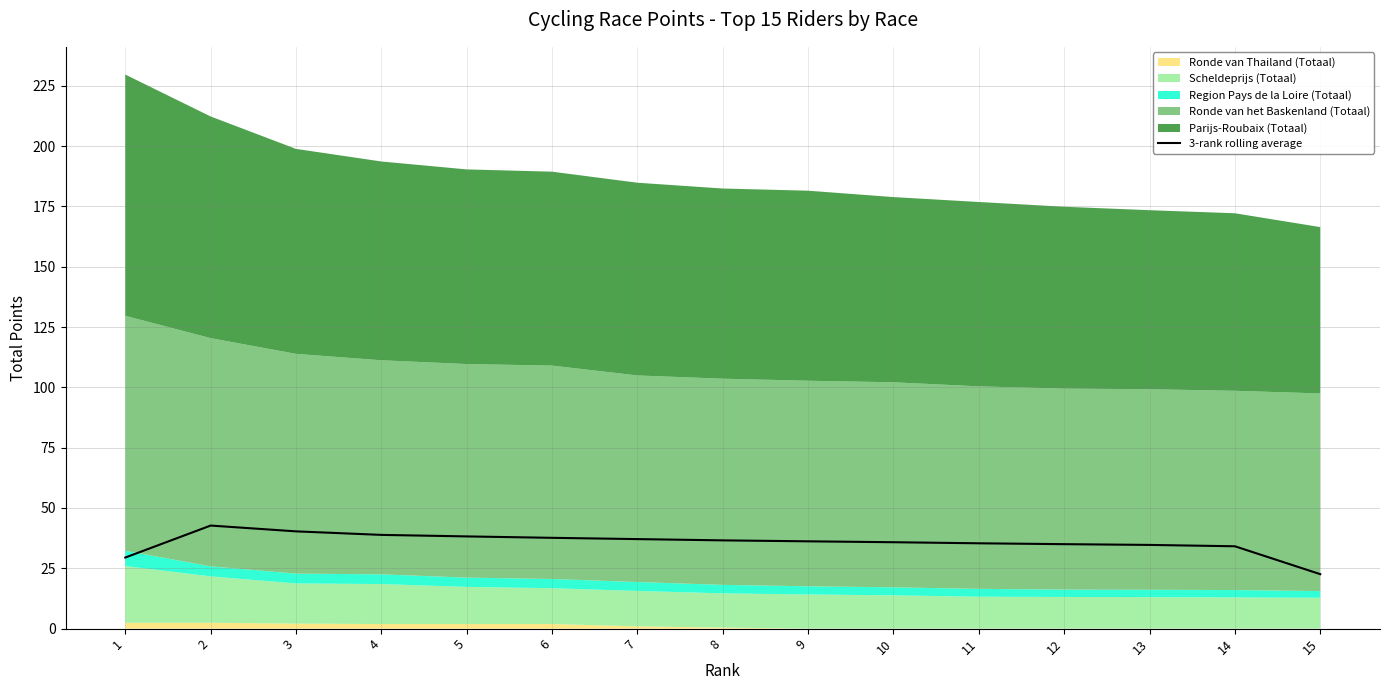

Where does the data first go above 36?

2